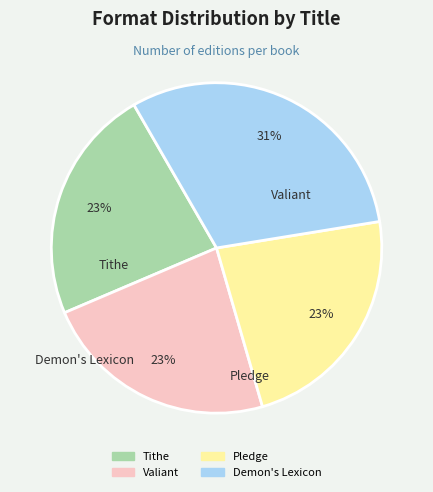

What percentage do Pledge and Demon's Lexicon together represent?

53.8%